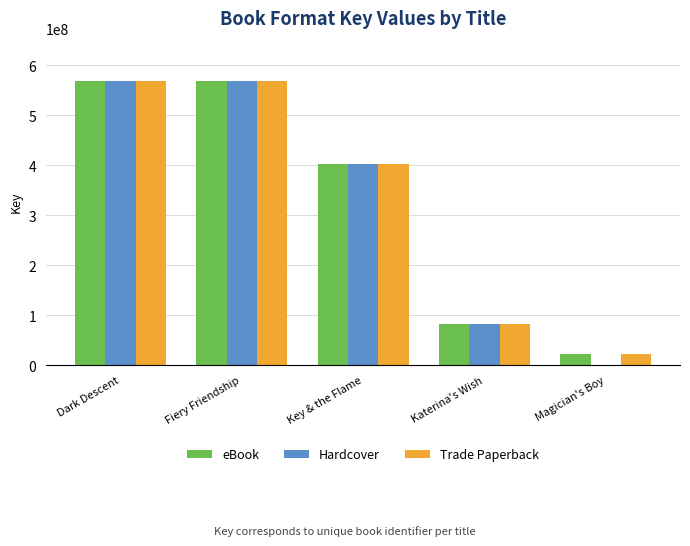

How many series are shown in this chart?

3